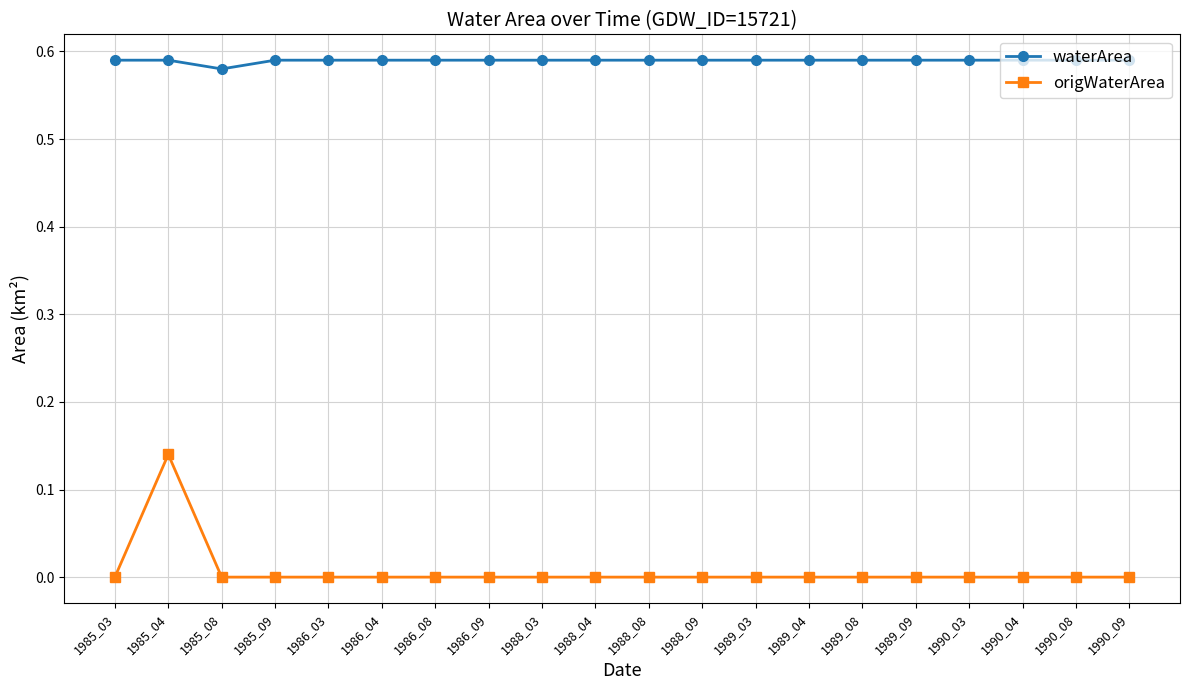

The value of waterArea at 1989_09 is 0.2. True or false?

False